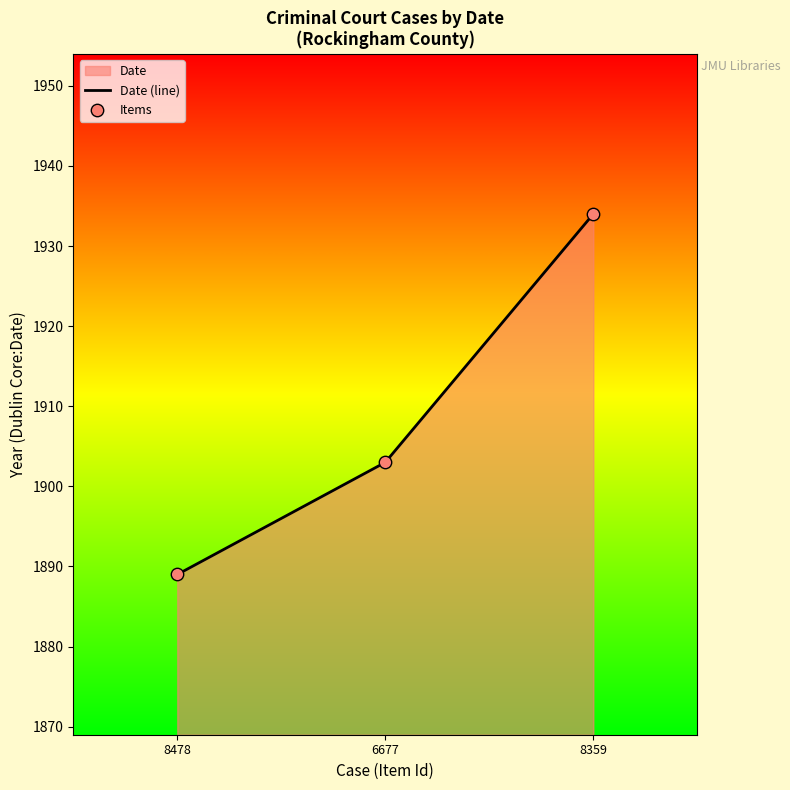

Which series contains the lowest Y value?

Date (line)